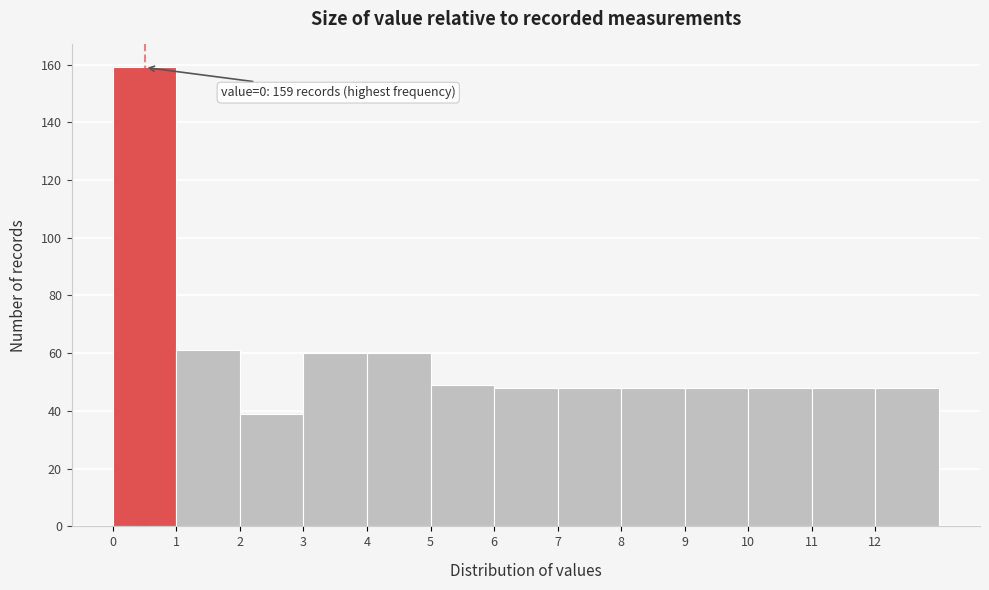

Which range on the x-axis has the tallest bar?

0 to 1